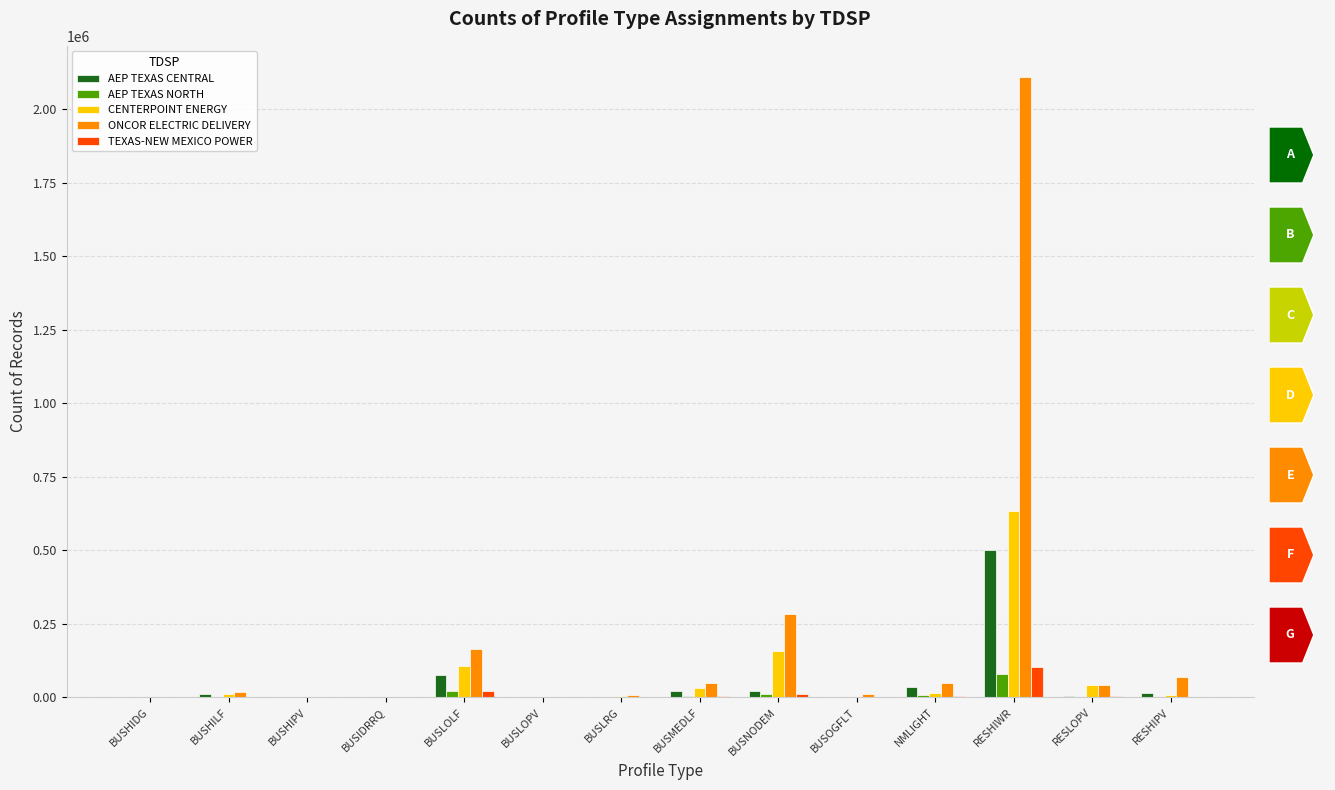

What is the sum of the AEP TEXAS CENTRAL values at BUSMEDLF and BUSOGFLT?

21022